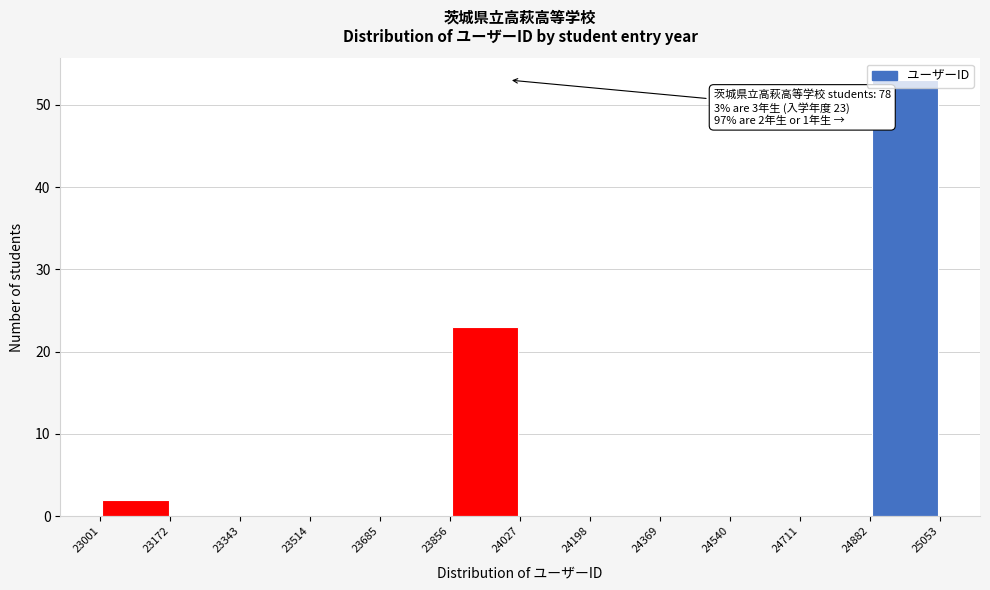

Which range on the x-axis has the tallest bar?

24882 to 25053